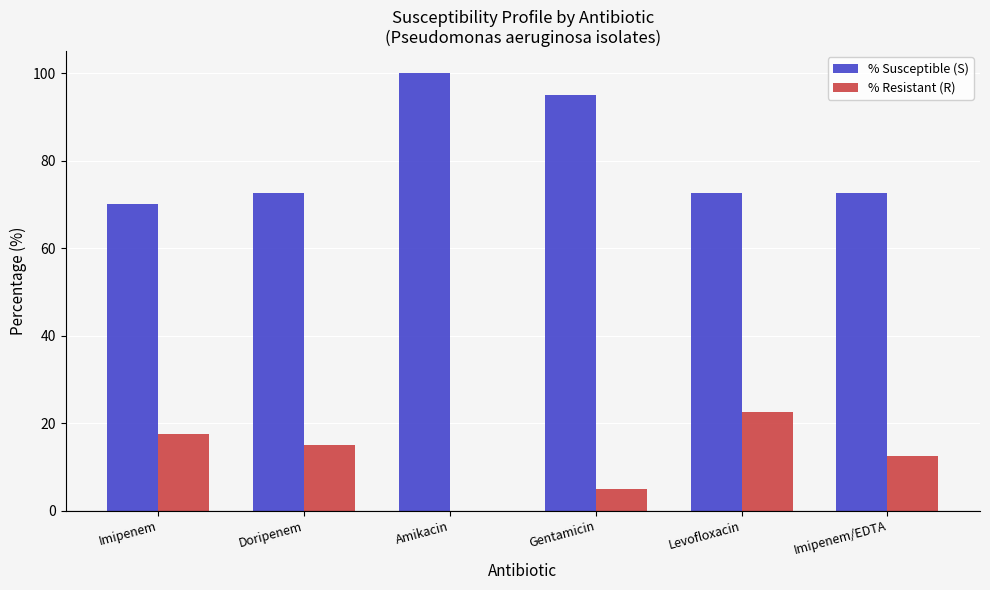

At which label does % Resistant (R) reach its peak?

Levofloxacin